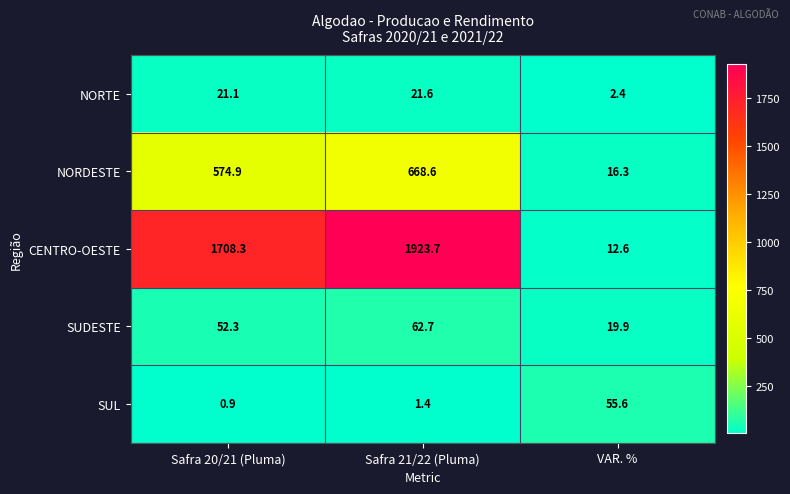

What is the difference between the CENTRO-OESTE values at Safra 21/22 (Pluma) and VAR. %?

1911.1